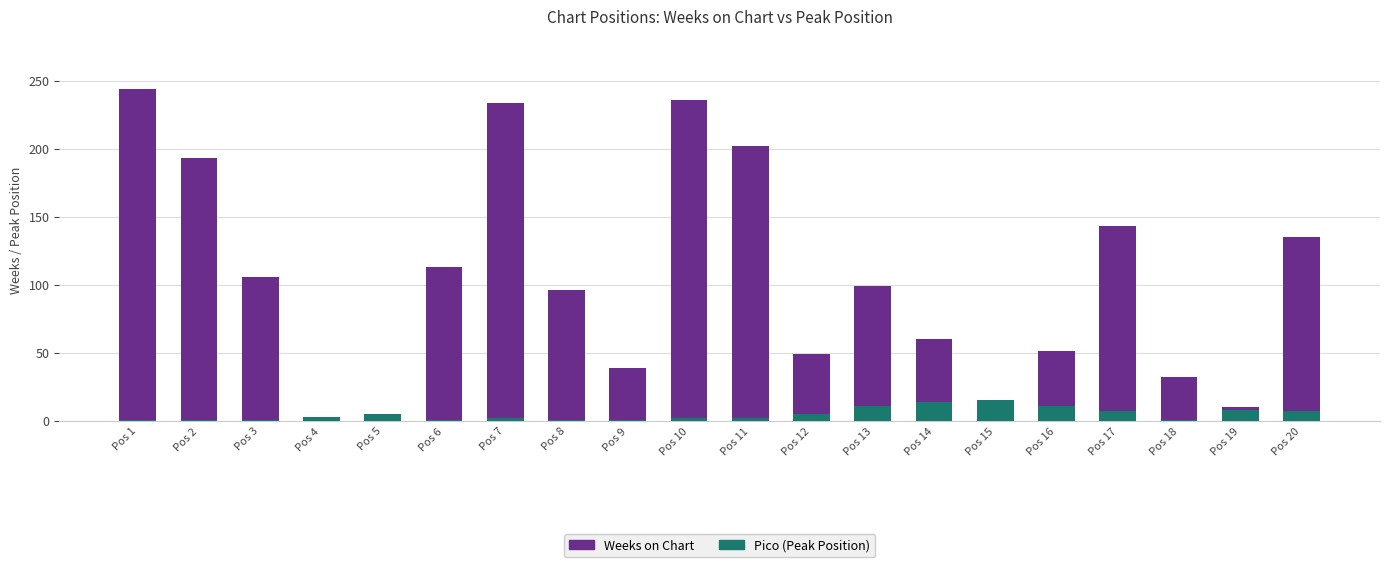

What is the difference between the second highest and second lowest values in the Weeks on Chart series?

233